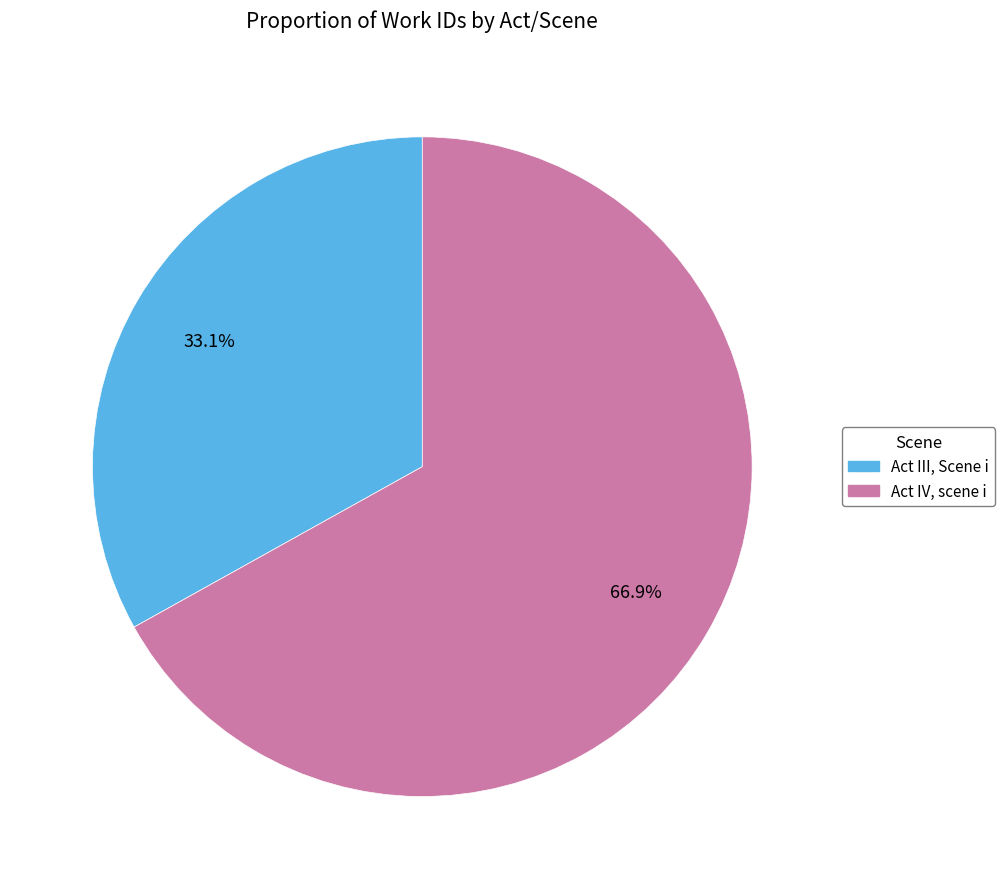

Rank the categories by value from highest to lowest.

Act IV, scene i, Act III, Scene i